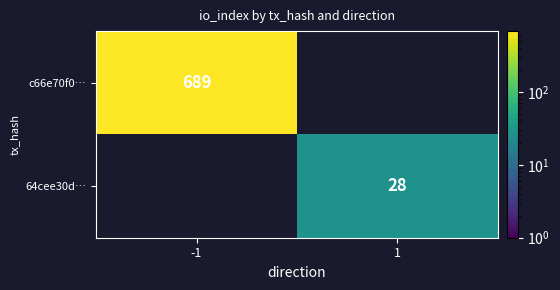

True or false: 64cee30d… has a value of 28 at 1.

True